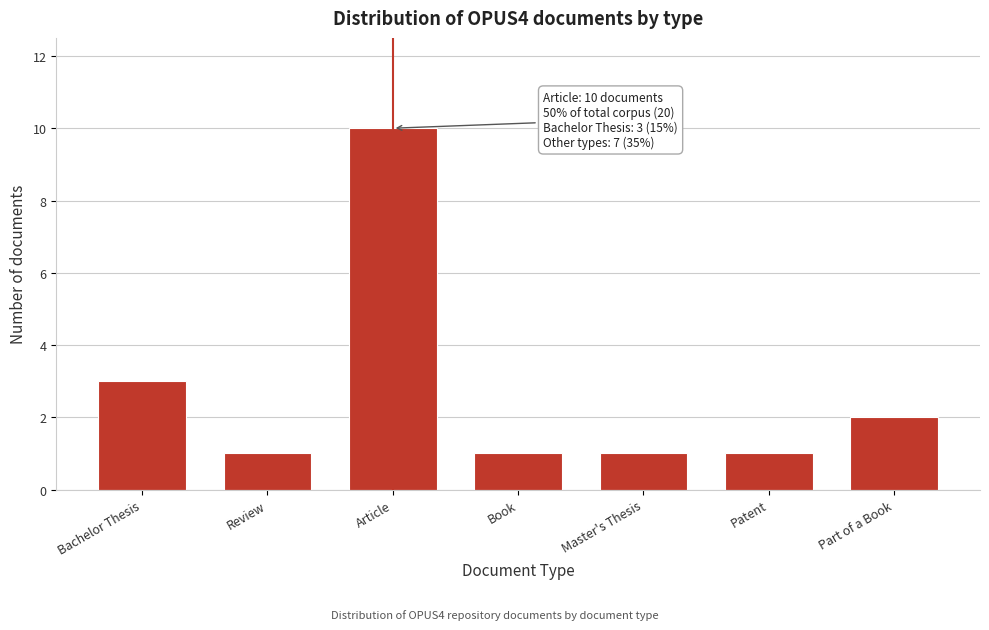

Reading left to right, what are all the values shown in this chart?

Bachelor Thesis=3	Review=1	Article=10	Book=1	Master's Thesis=1	Patent=1	Part of a Book=2